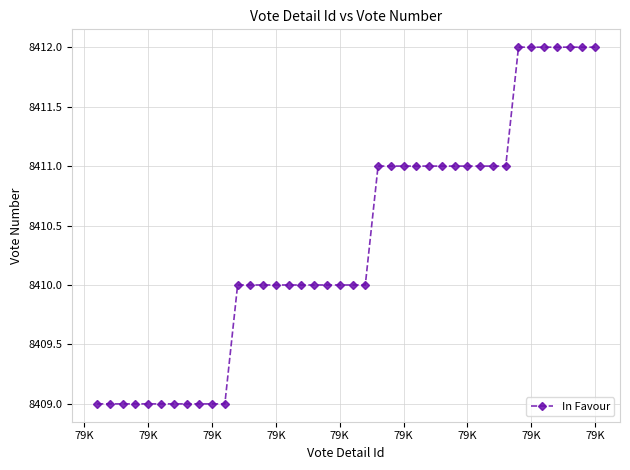

What is the greatest value displayed?

8412